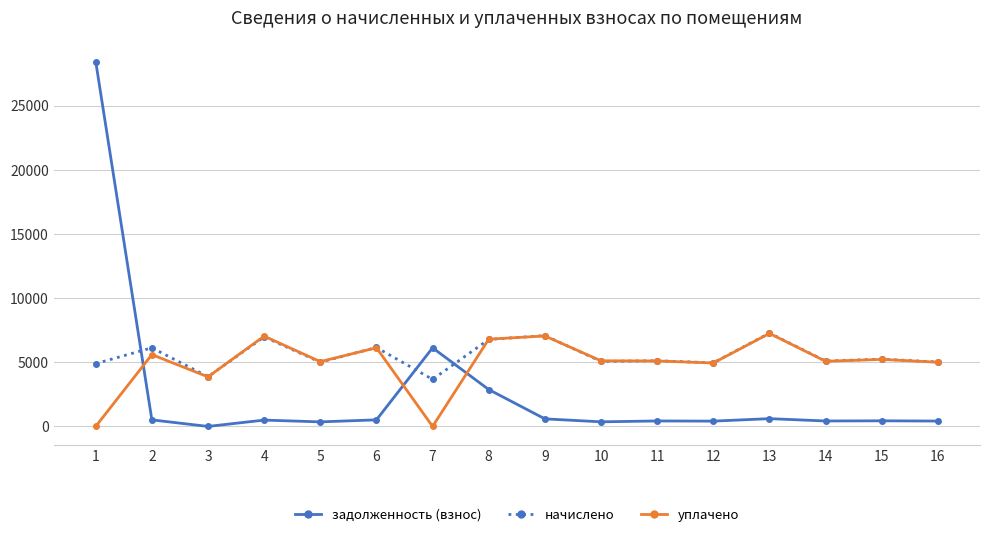

Where do уплачено and задолженность (взнос) first cross each other?

1 and 2